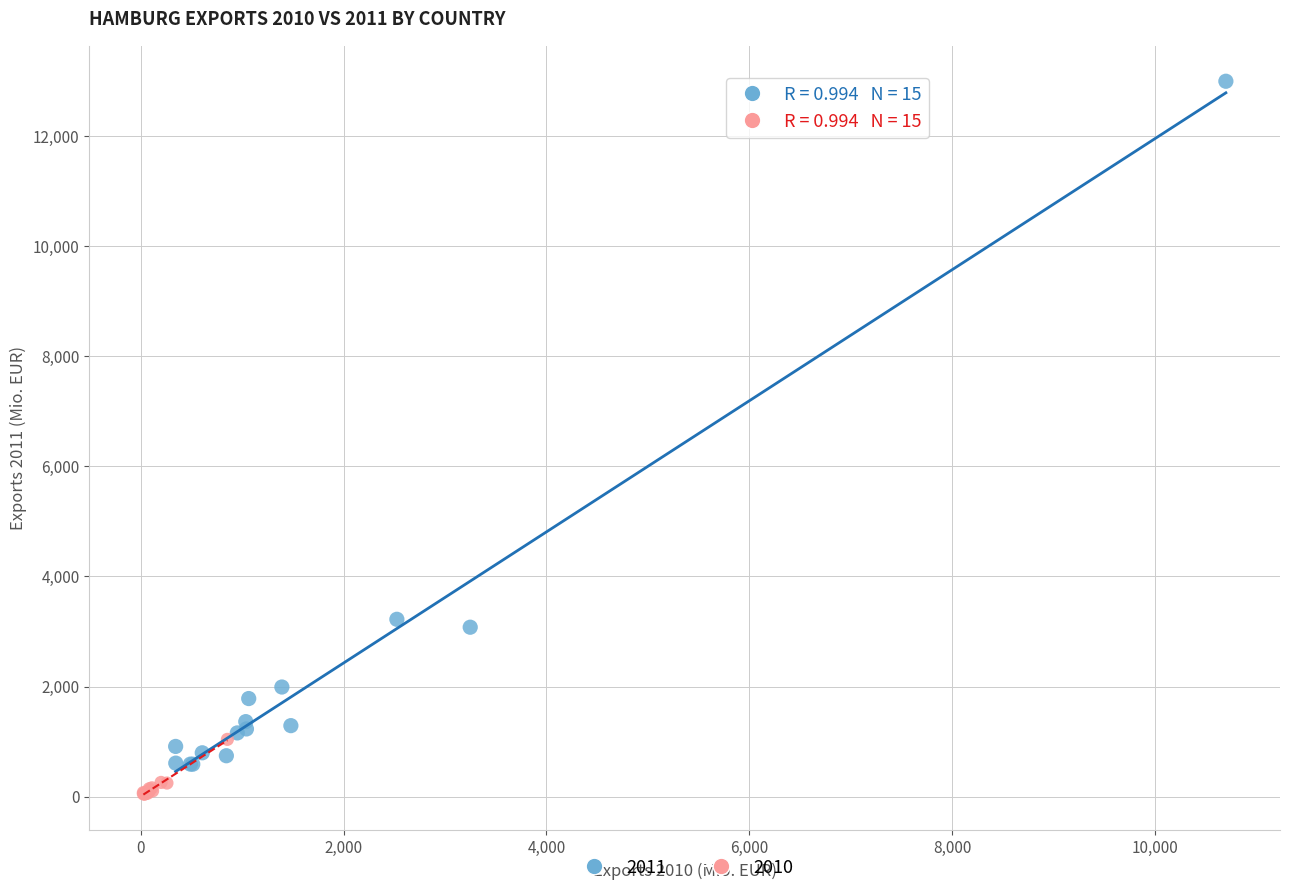

Which series reaches the maximum Y coordinate?

2011